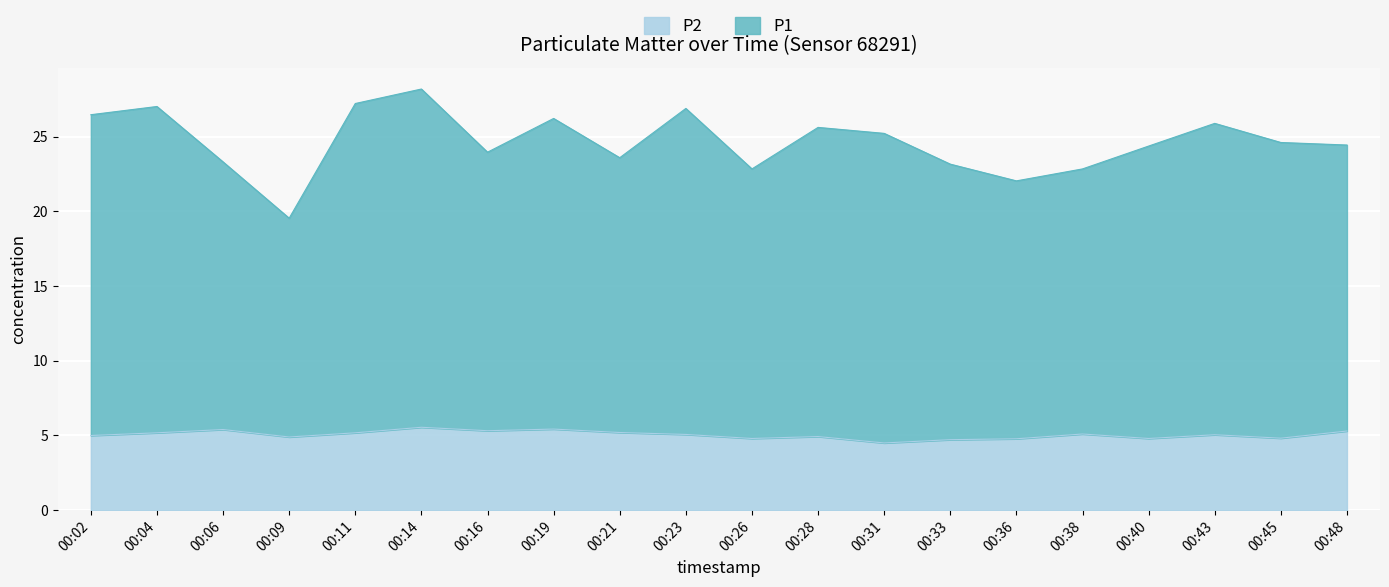

How many interior local valleys does the P1 series have?

5